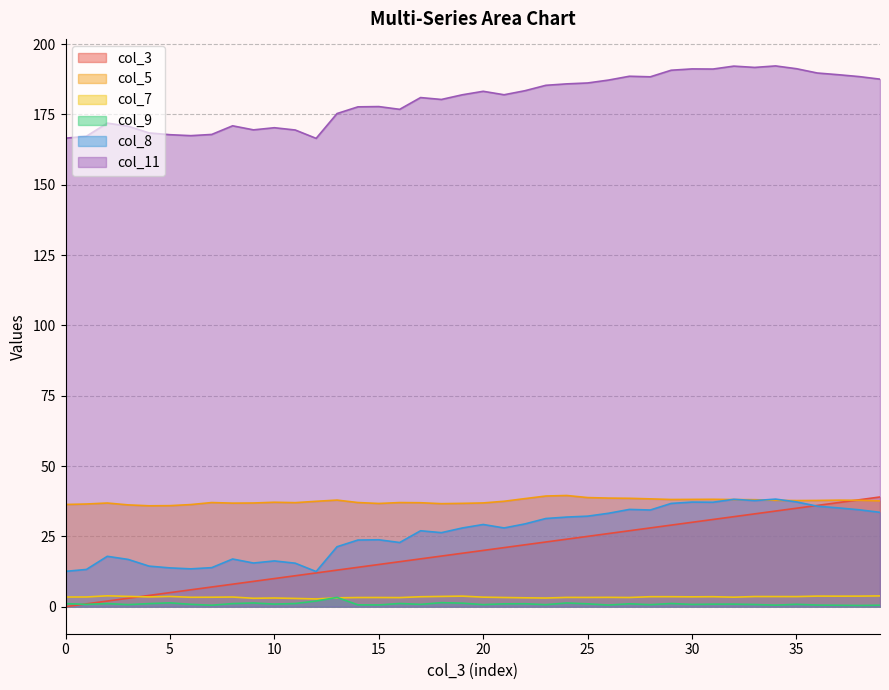

At which category does col_8 reach its first local valley?

6